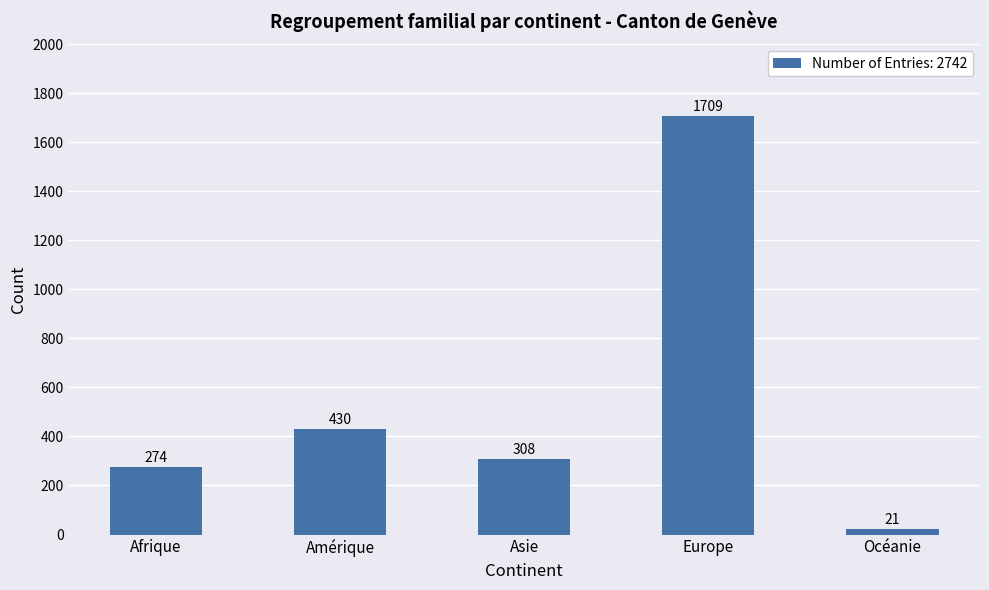

True or false: the data shows 308 at Asie.

True